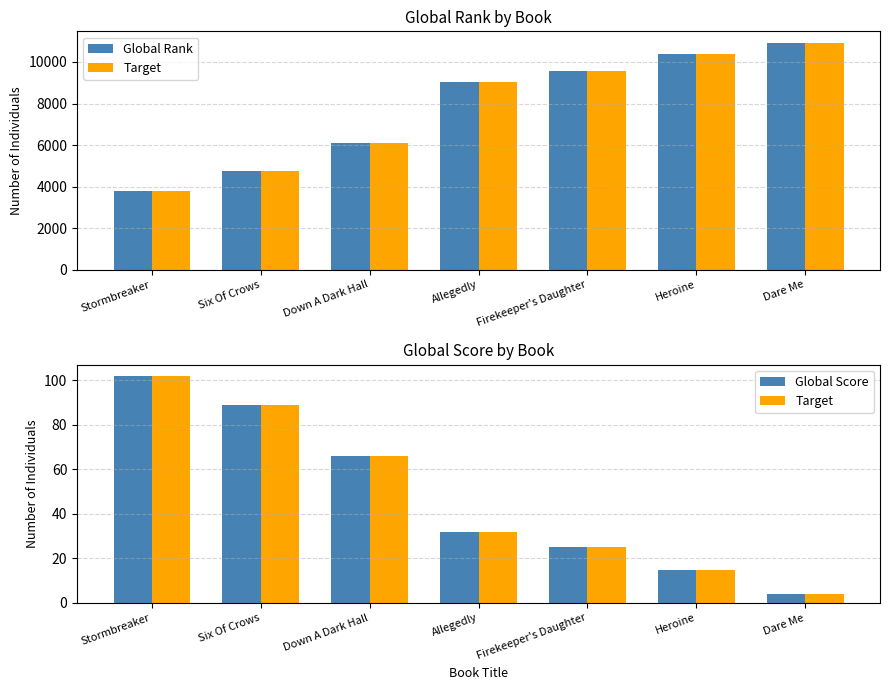

What is the difference between the Target values at Dare Me and Six Of Crows?

85